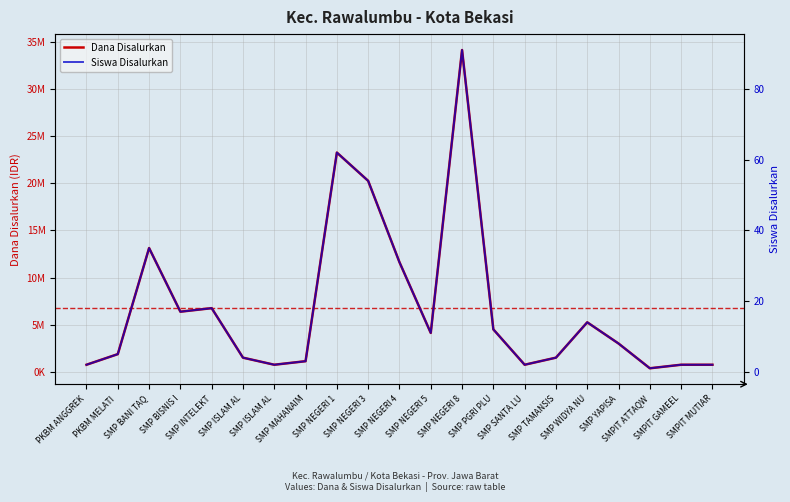

What is the label of the 16th point from the left?

SMP TAMANSIS